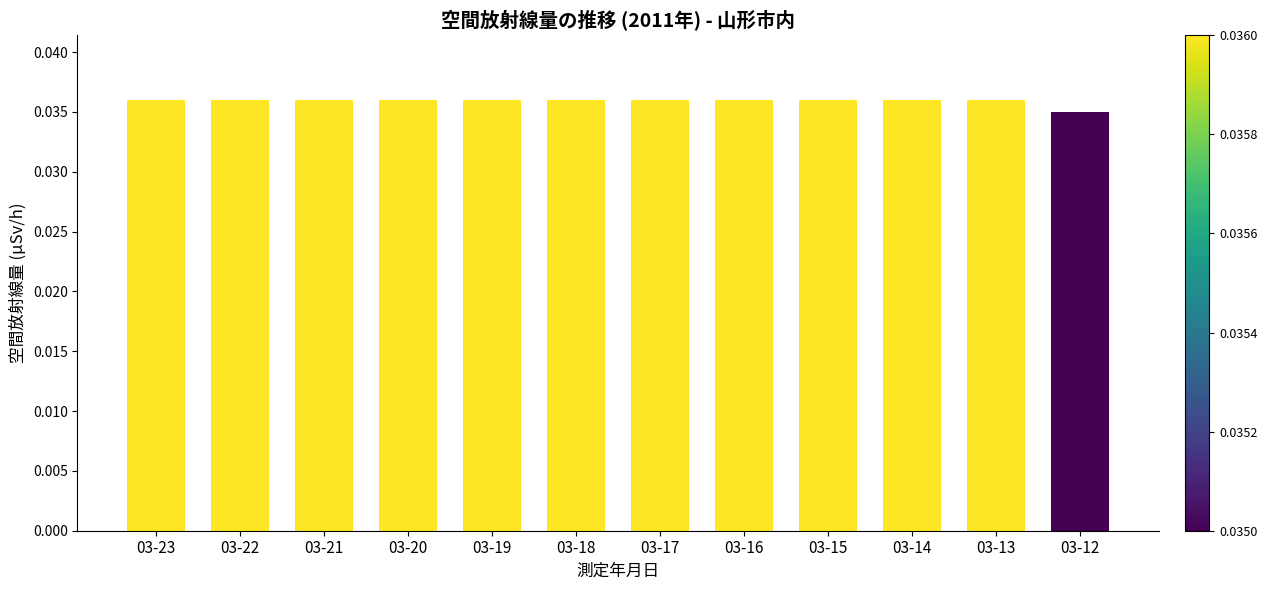

The value at 03-13 is 0.1. True or false?

False